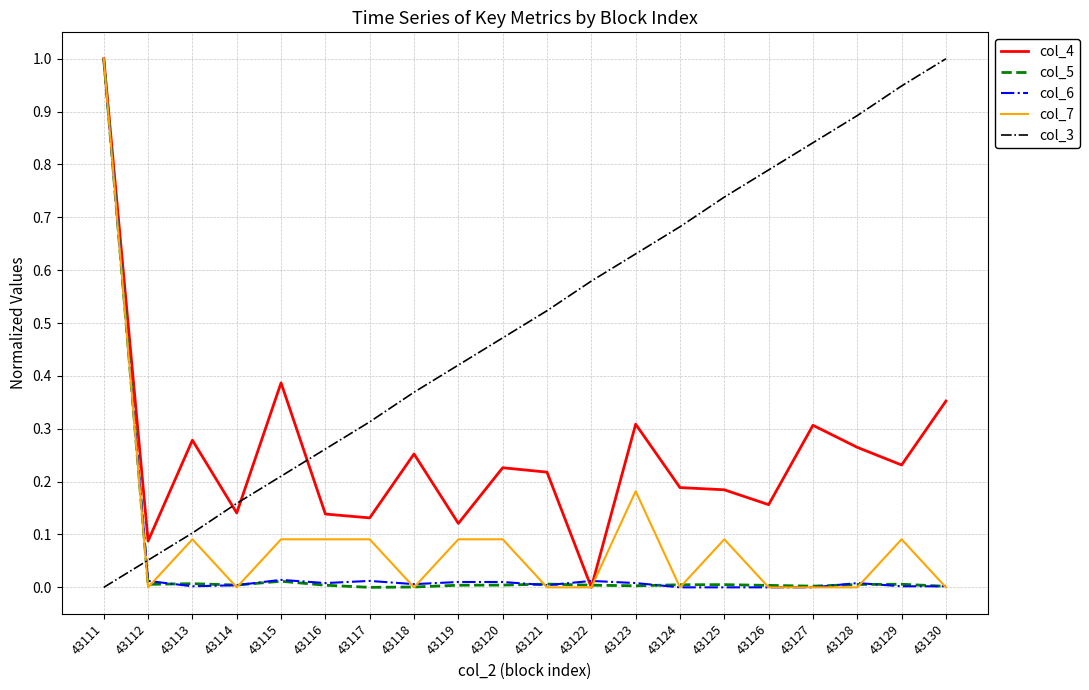

How many intersections are there between col_6 and col_3?

1